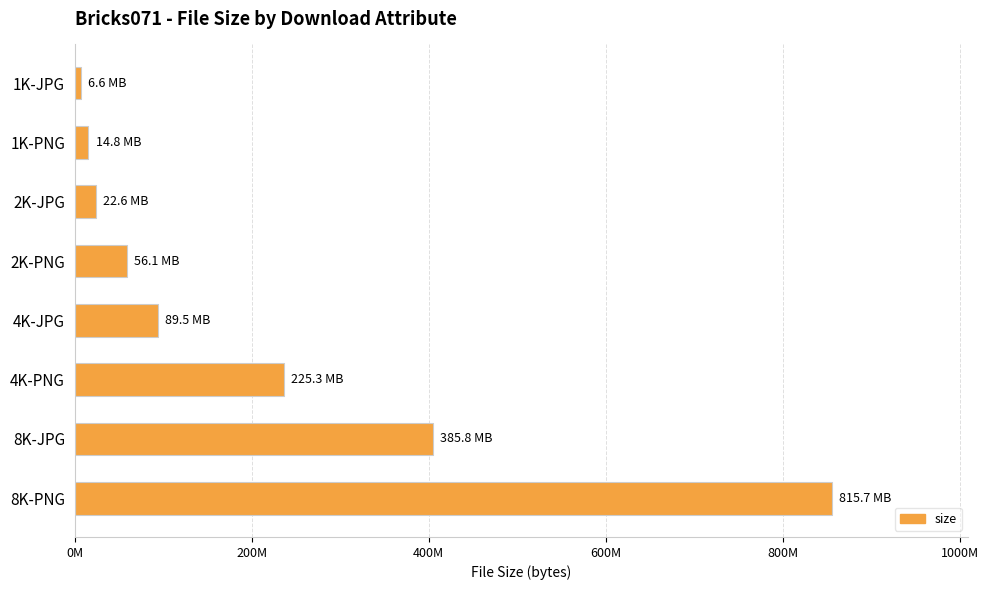

Are the bars horizontal?

Yes